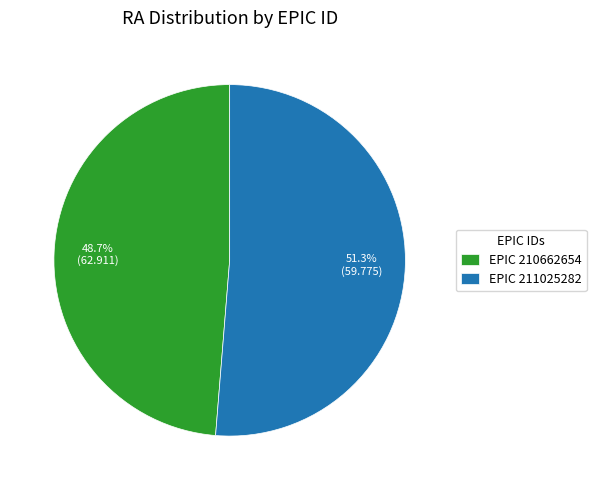

What is the smallest slice in the pie chart?

EPIC 210662654